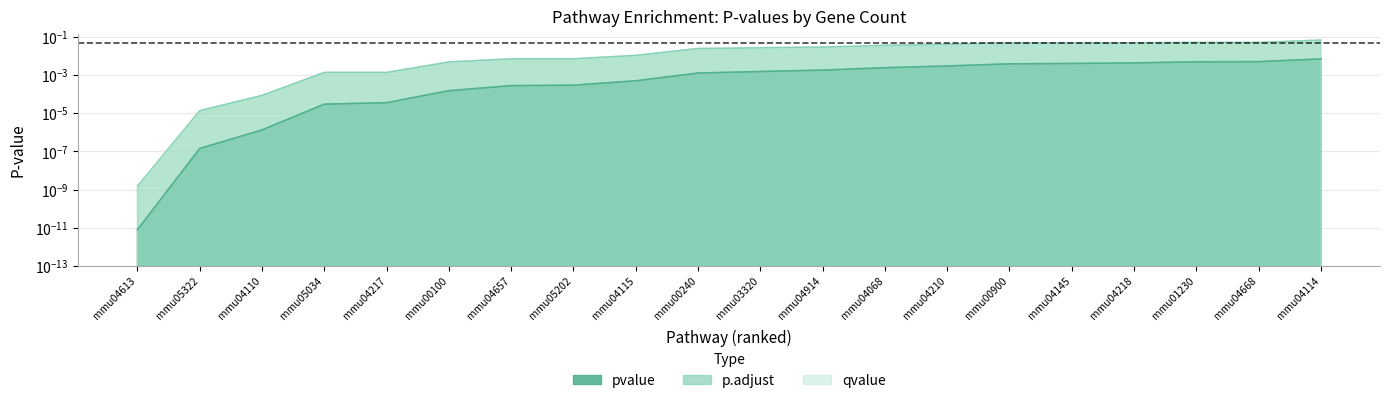

Rank the series by their maximum value, from highest to lowest.

p.adjust, qvalue, pvalue